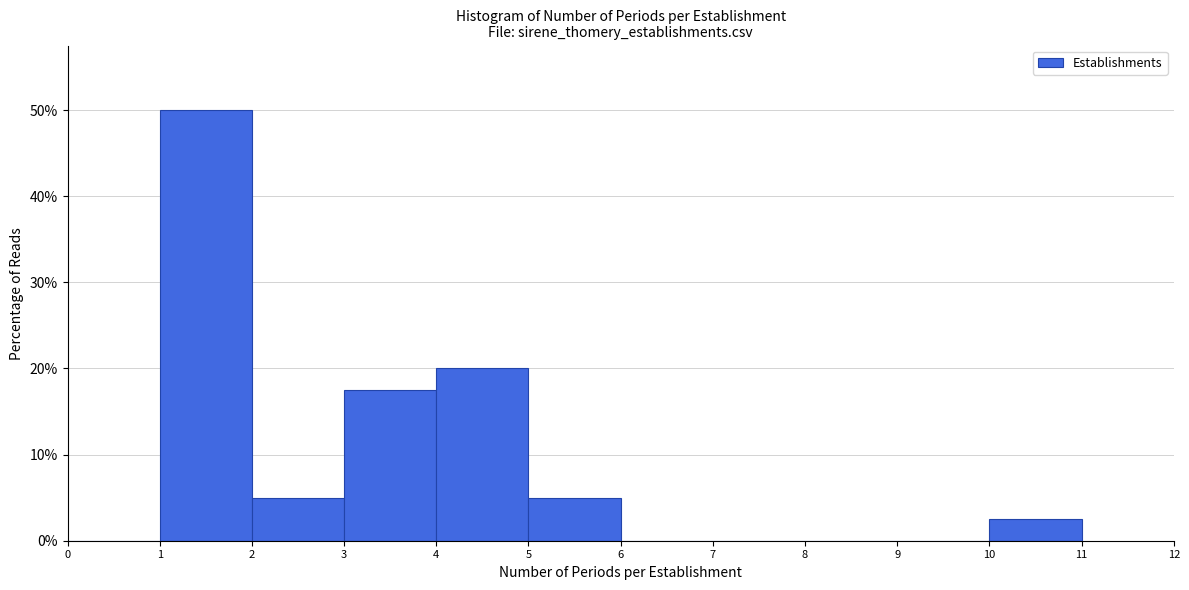

Reading left to right, transcribe this chart: for each bar, give the range it covers on the x-axis and its height. The values are not printed on the chart, so give them approximately, as read against the axis.

0 to 1: 0
1 to 2: 50
2 to 3: 5
3 to 4: 18
4 to 5: 20
5 to 6: 5
6 to 7: 0
7 to 8: 0
8 to 9: 0
9 to 10: 0
10 to 11: 3